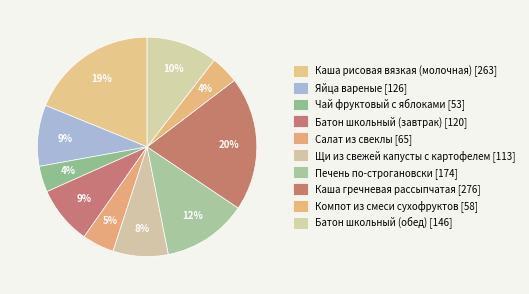

What portion of the pie excludes Компот из смеси сухофруктов?

95.8%